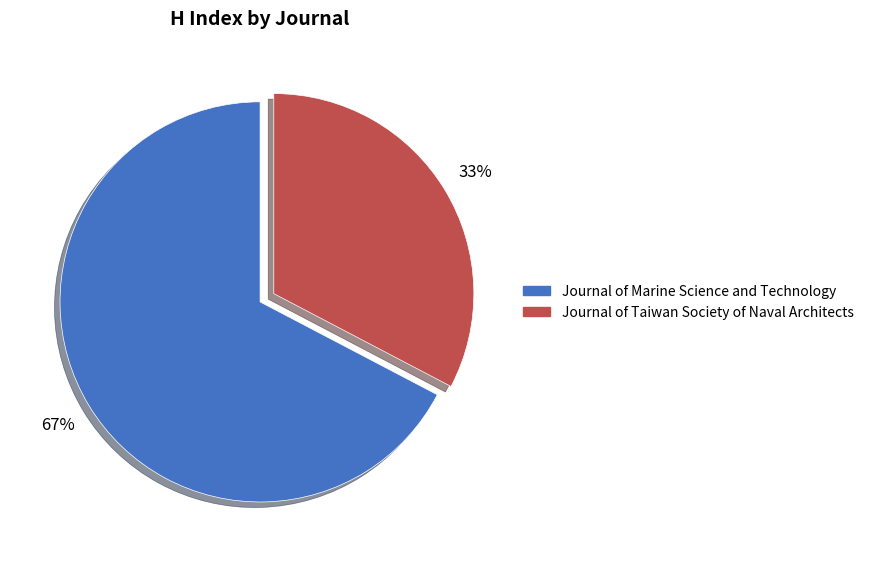

How many segments does this pie chart have?

2